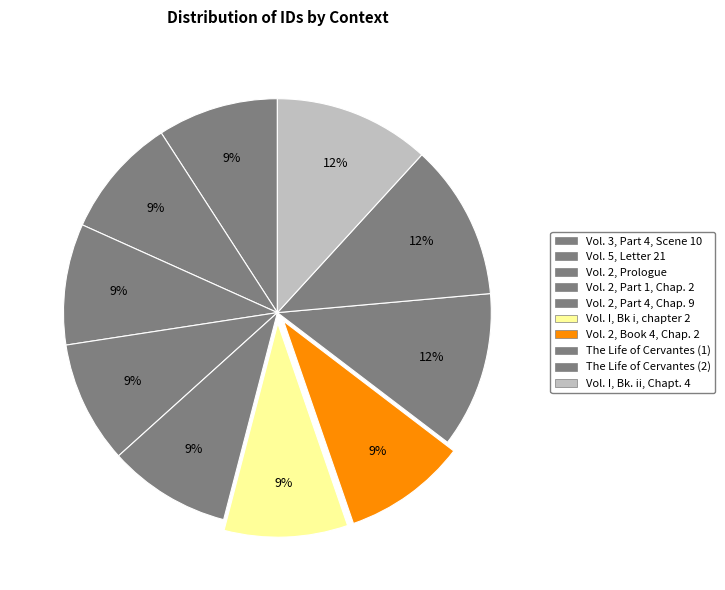

Combined, what portion of the pie is Vol. 2, Book 4, Chap. 2 and Vol. 2, Prologue?

18.5%